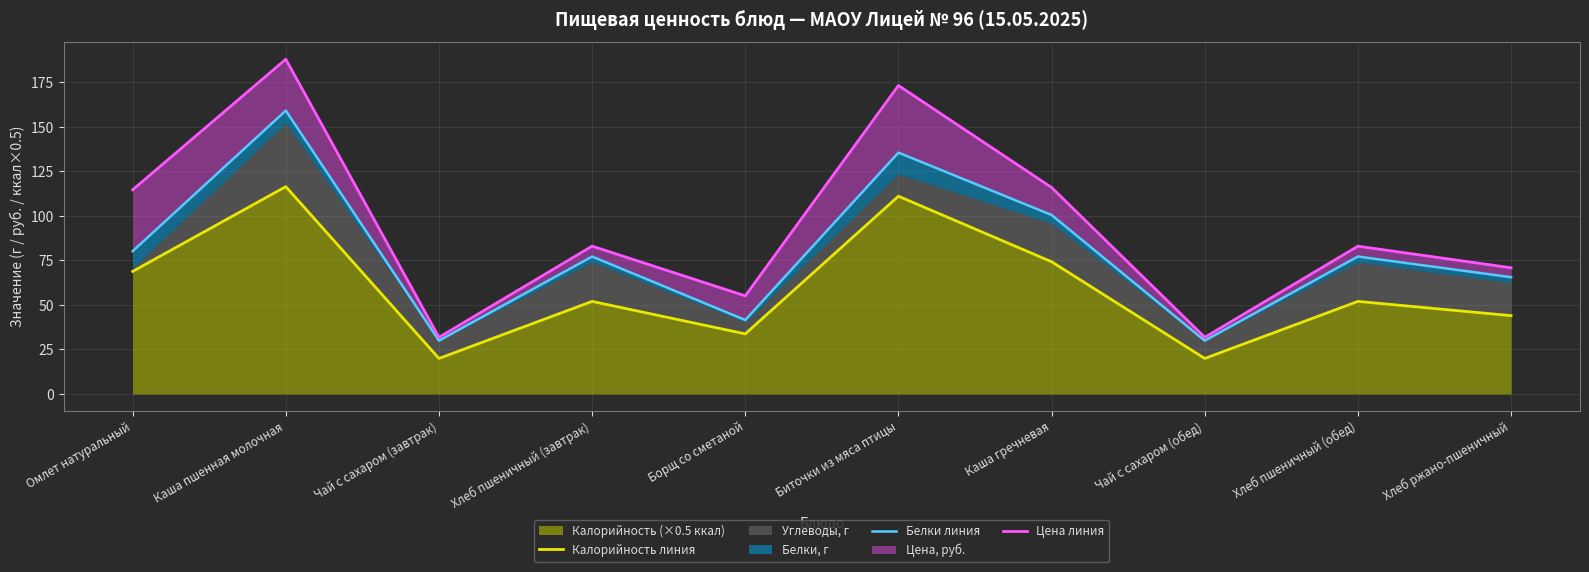

The value of Цена линия at Хлеб пшеничный (обед) is 83.0. True or false?

True